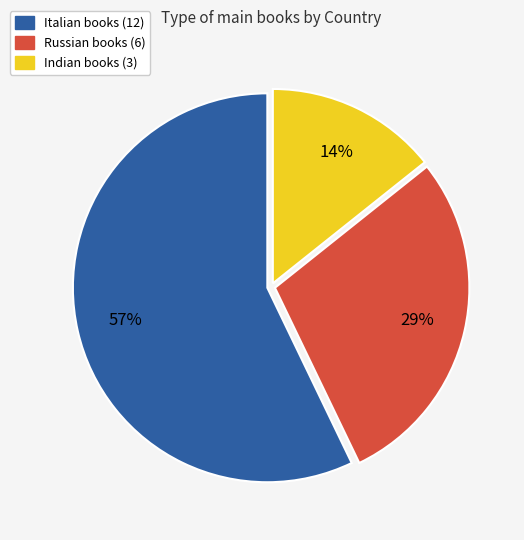

How many segments does this pie chart have?

3